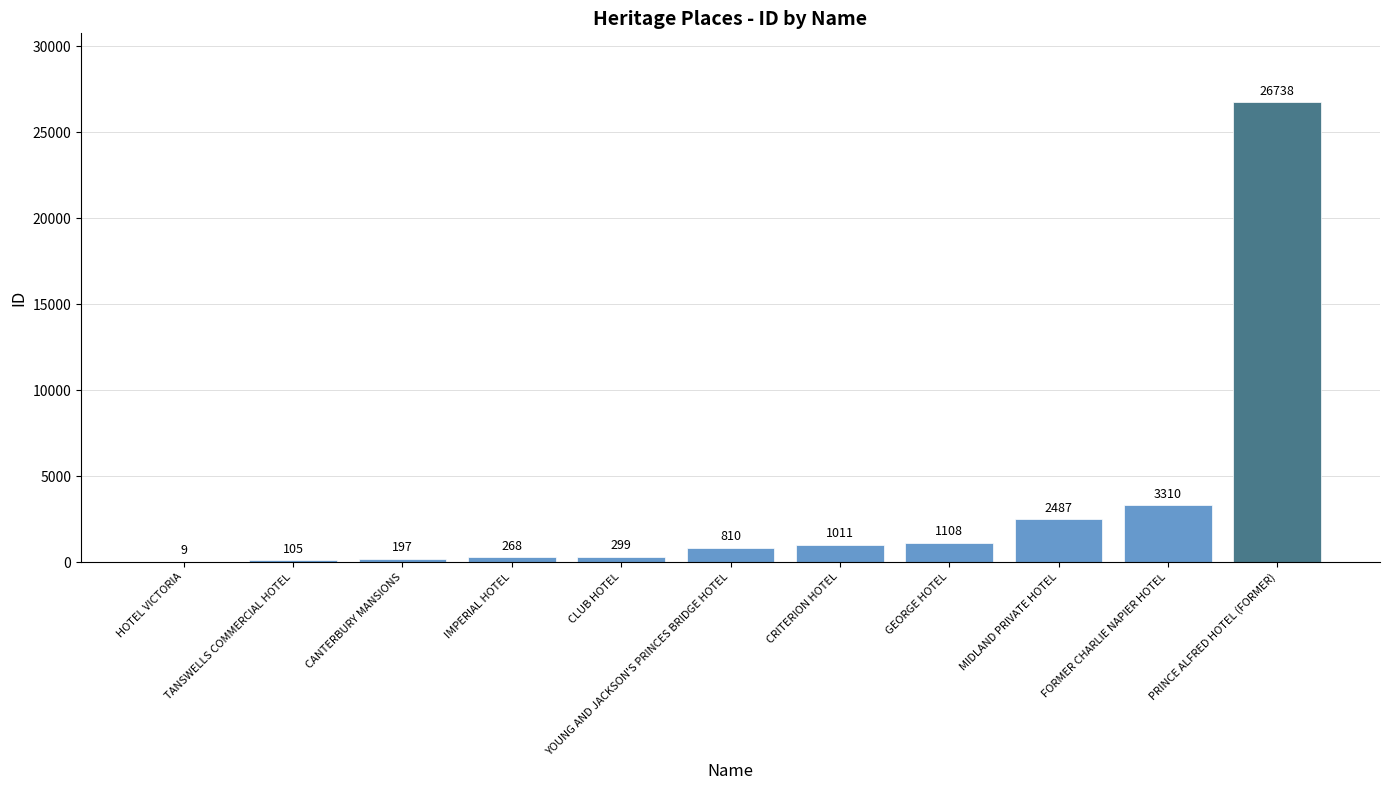

What is the sum of all values?

36342